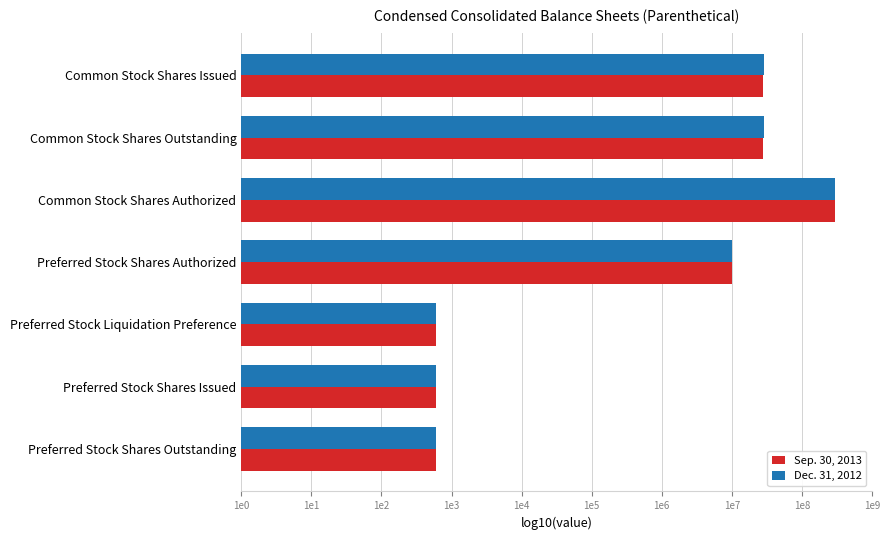

What are all the series names shown in the legend?

Sep. 30, 2013, Dec. 31, 2012